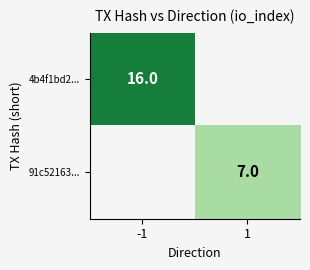

How many categories are shown in the chart?

2